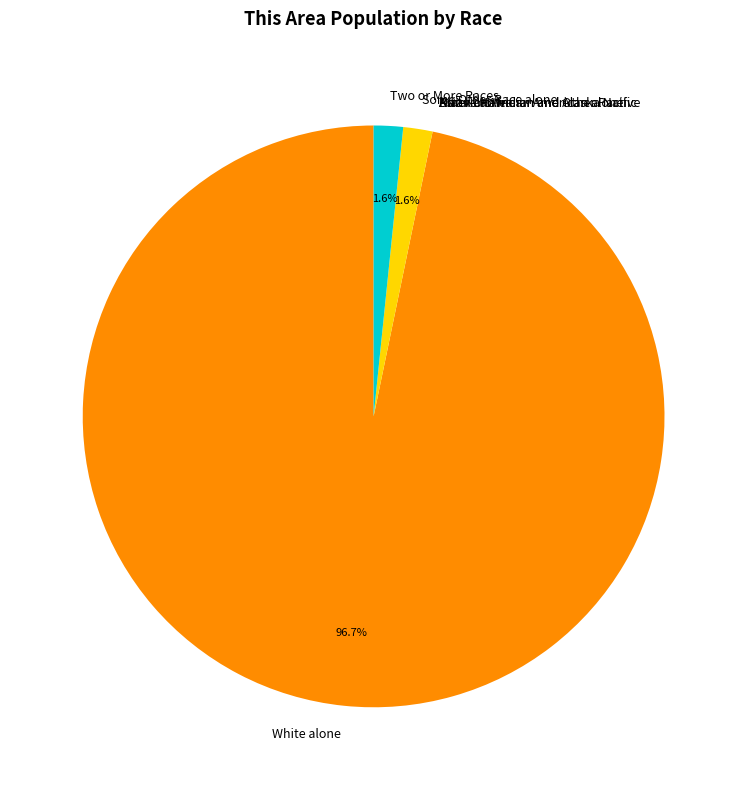

Which slice is the largest?

White alone